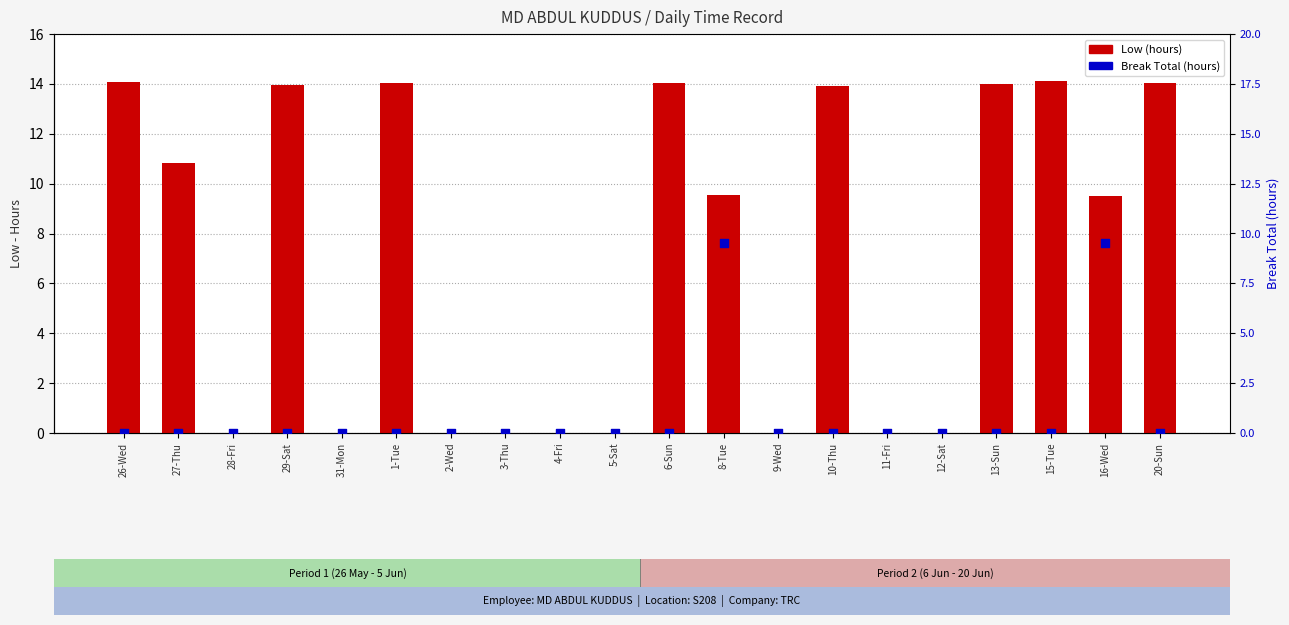

Which series reaches the maximum Y coordinate?

Low (hours)